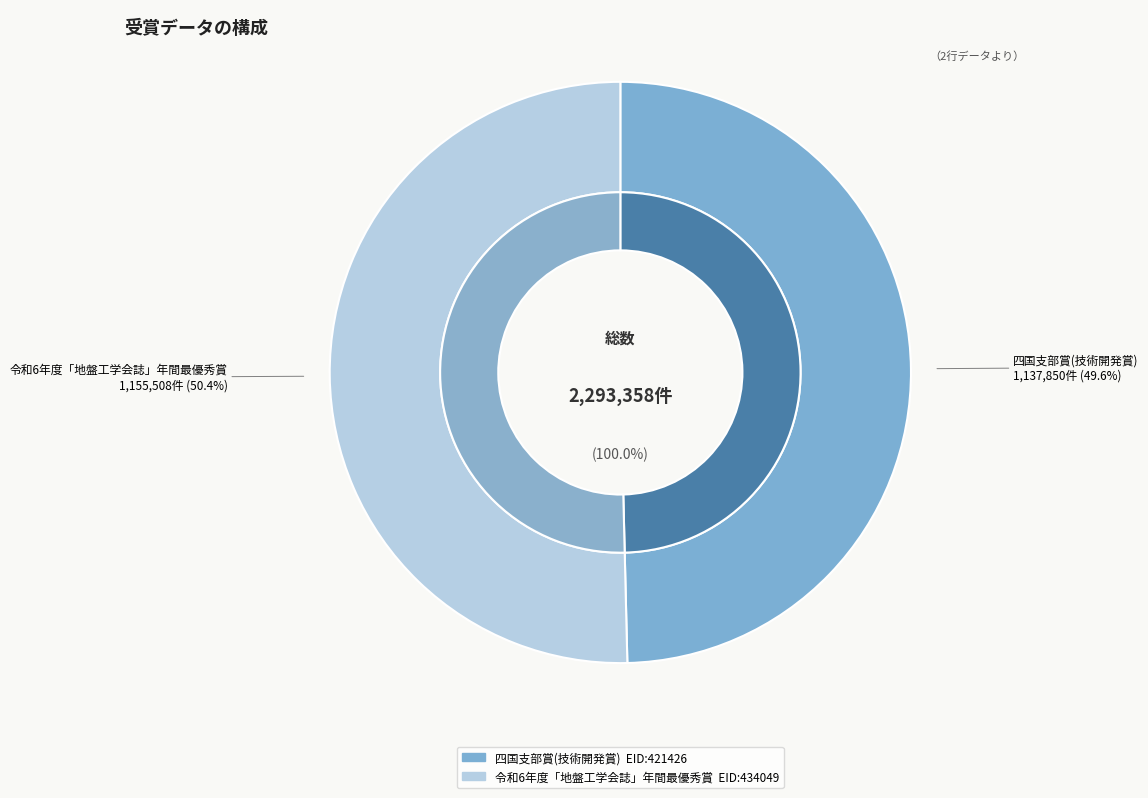

To the nearest percent, what is the difference between the largest and smallest slice percentages?

1%